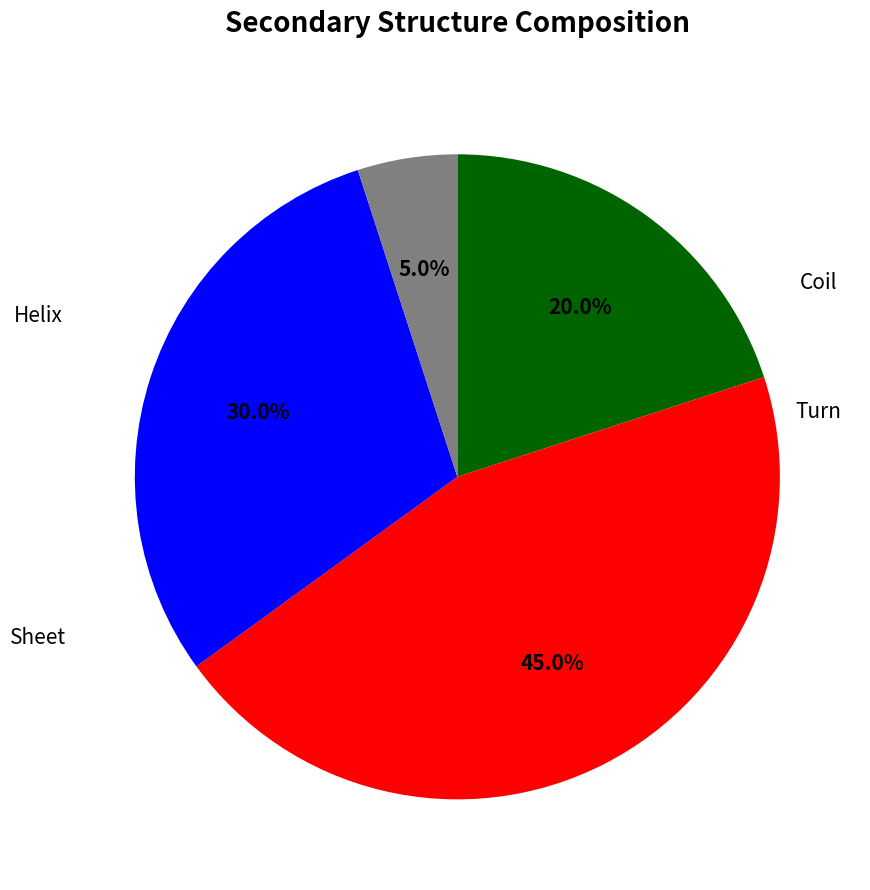

Count the number of slices in the pie.

4